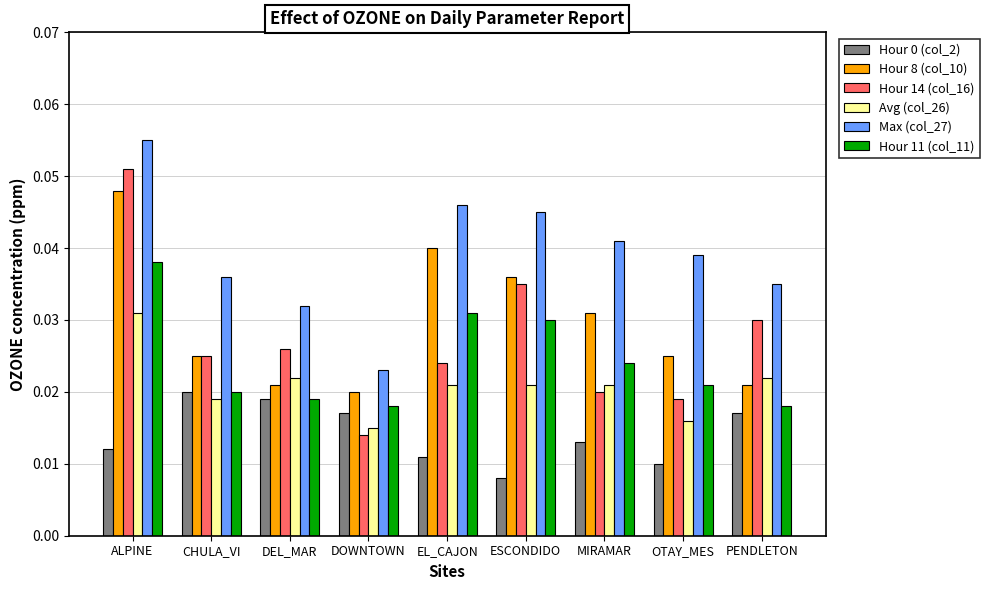

Where is Hour 0 (col_2) nearest to the value 0?

ESCONDIDO